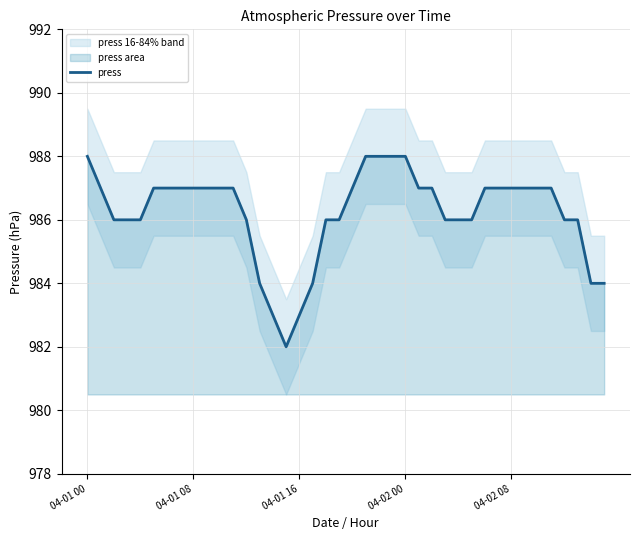

What is the maximum value for press?

988